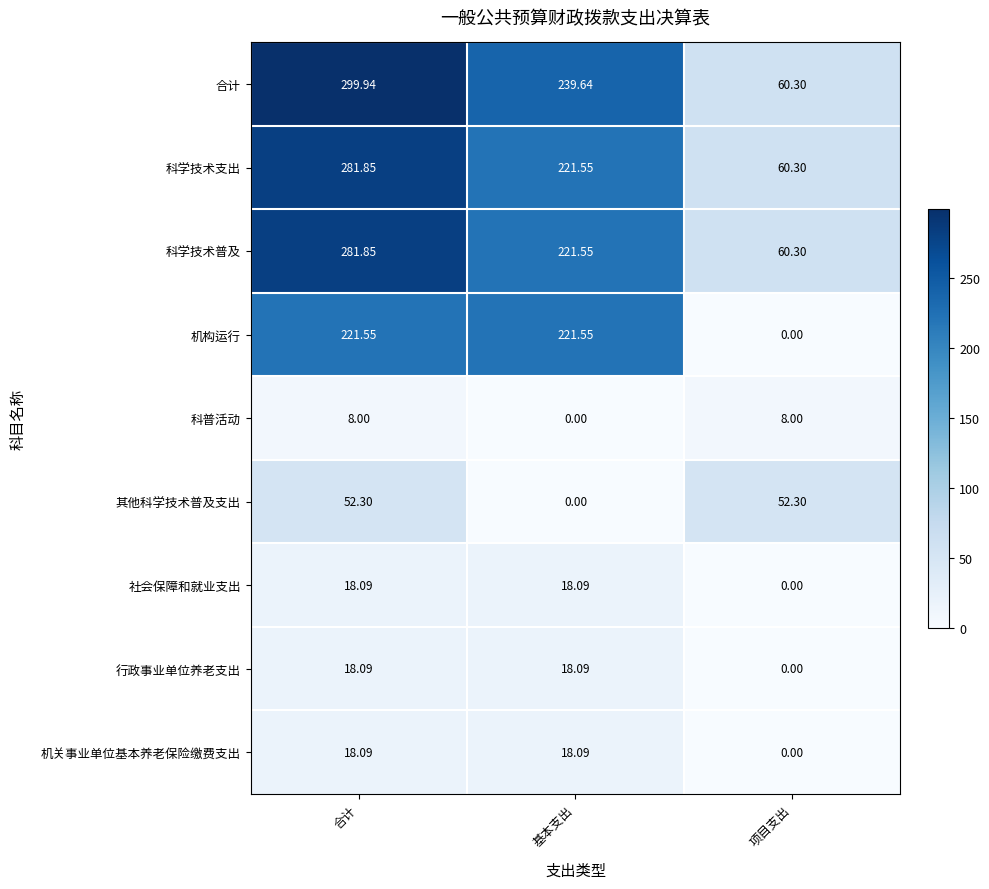

Which series has the widest spread of values?

合计